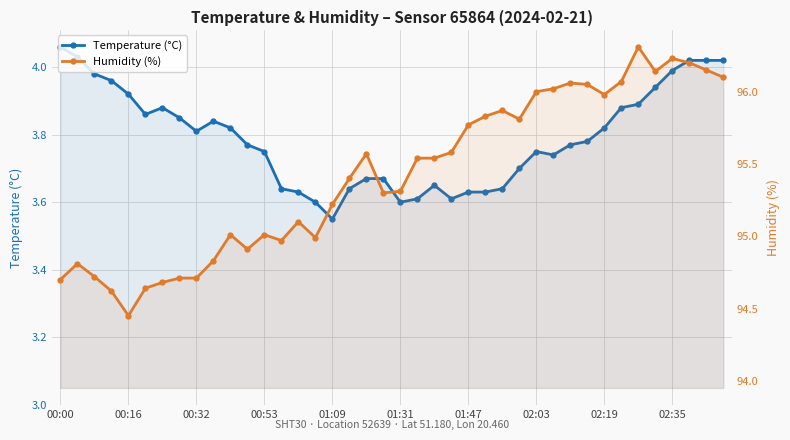

Which series has the largest total across all categories?

Humidity (%)